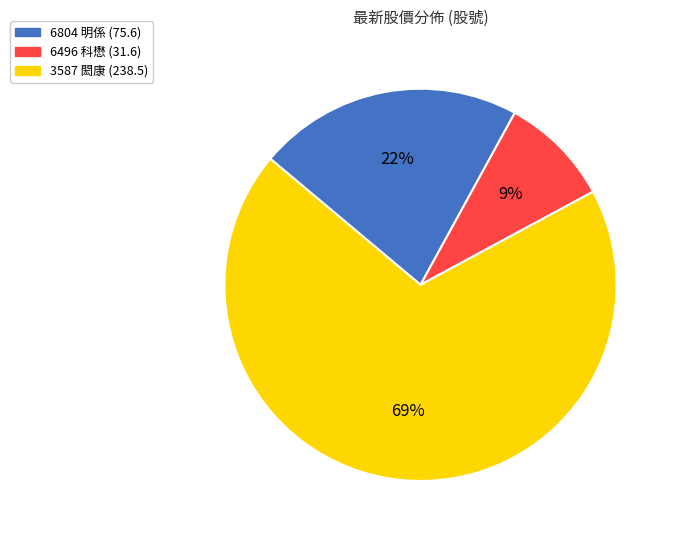

What is the largest slice in the pie chart?

3587